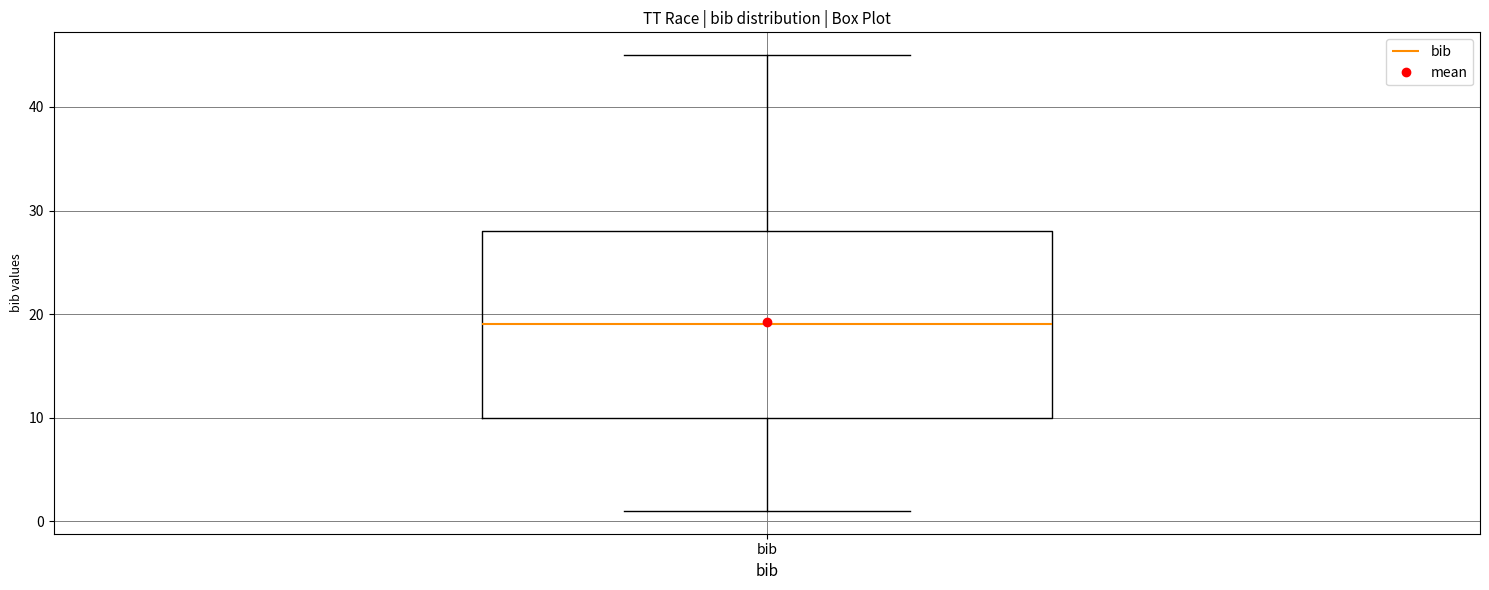

Read this box plot against the y-axis: the position of the median line, the range covered by the box, and the ends of both whiskers. The values are not printed on the chart, so give them approximately, as read against the axis.

median 19, box 10 to 28, whiskers 1 to 45